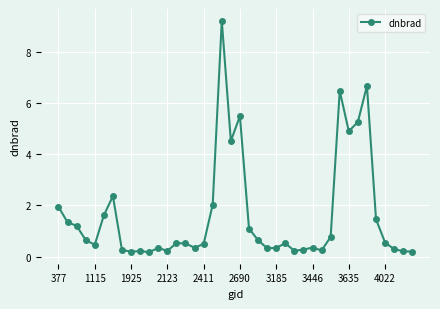

Does the chart have visible grid lines?

Yes